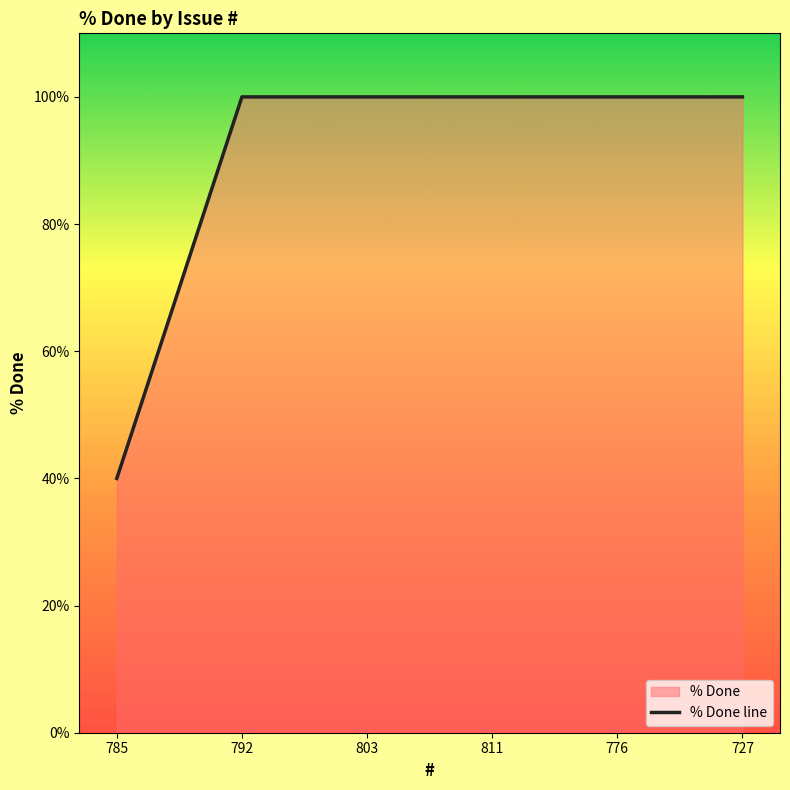

List the labels in order of value, smallest first.

785, 792, 803, 811, 776, 727